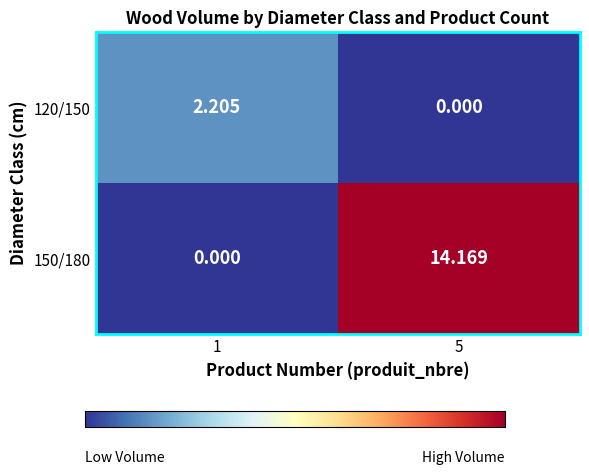

Is it true that 150/180 equals -8.1 at 1?

False